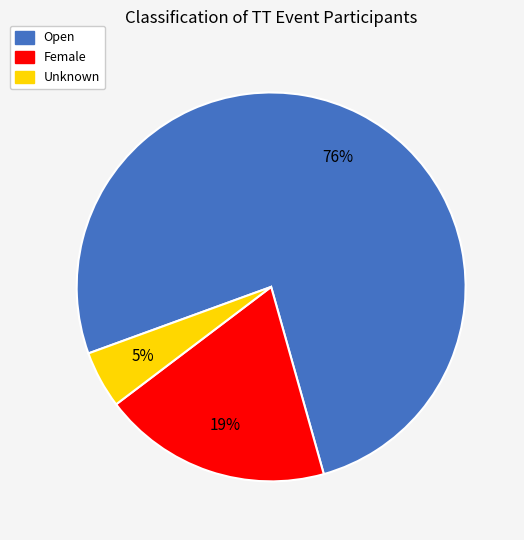

Rank the categories by value from lowest to highest.

Unknown, Female, Open